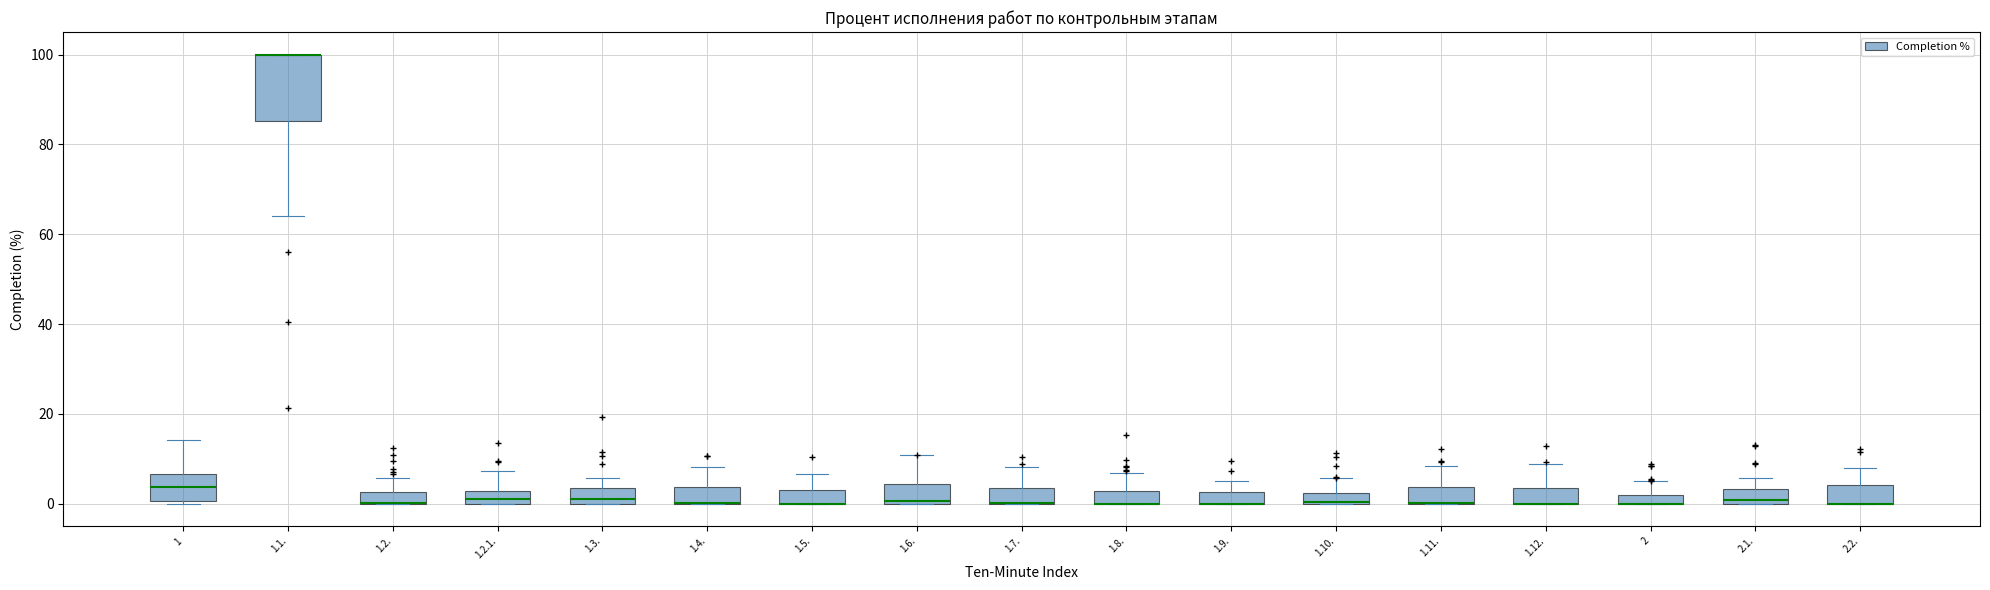

Where is the upper edge of the box for 2 on the y-axis? The values are not printed on the chart, so give them approximately, as read against the axis.

2